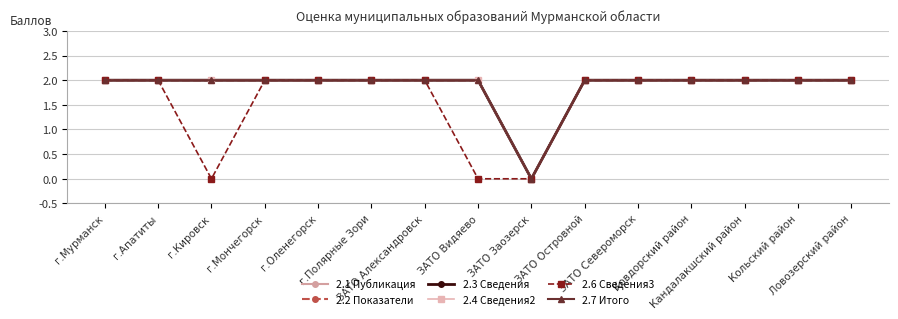

Does the chart have visible grid lines?

Yes